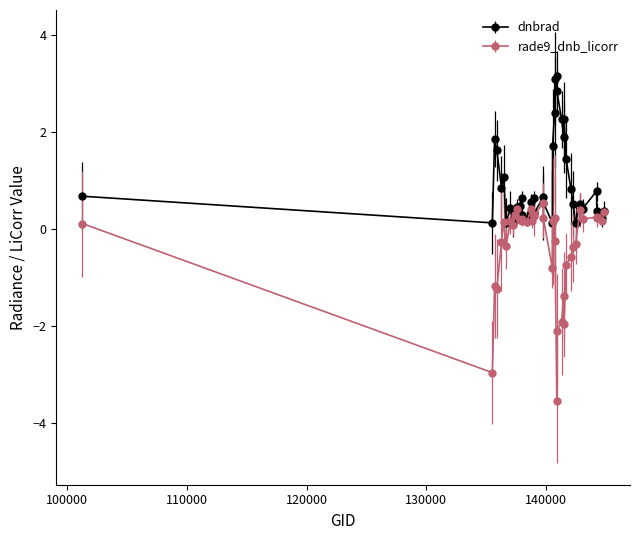

What is the maximum value shown in the chart?

3.2